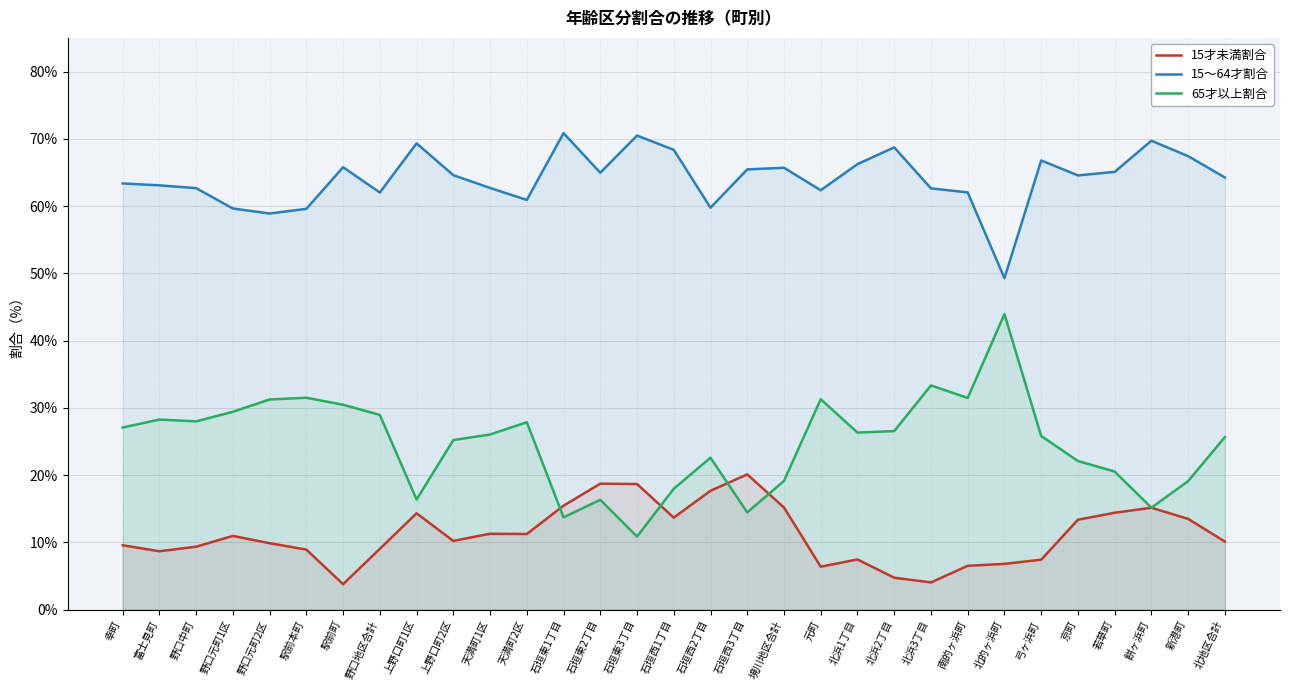

What is the label of the 17th point from the left?

石垣西2丁目